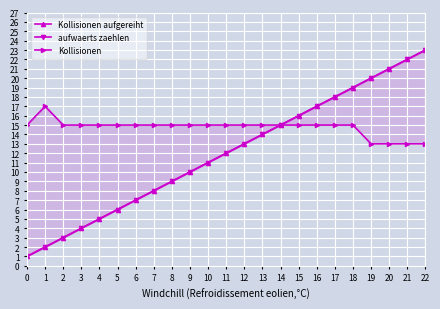

List the labels in order of Kollisionen value, smallest first.

19, 20, 21, 22, 0, 2, 3, 4, 5, 6, 7, 8, 9, 10, 11, 12, 13, 14, 15, 16, 17, 18, 1